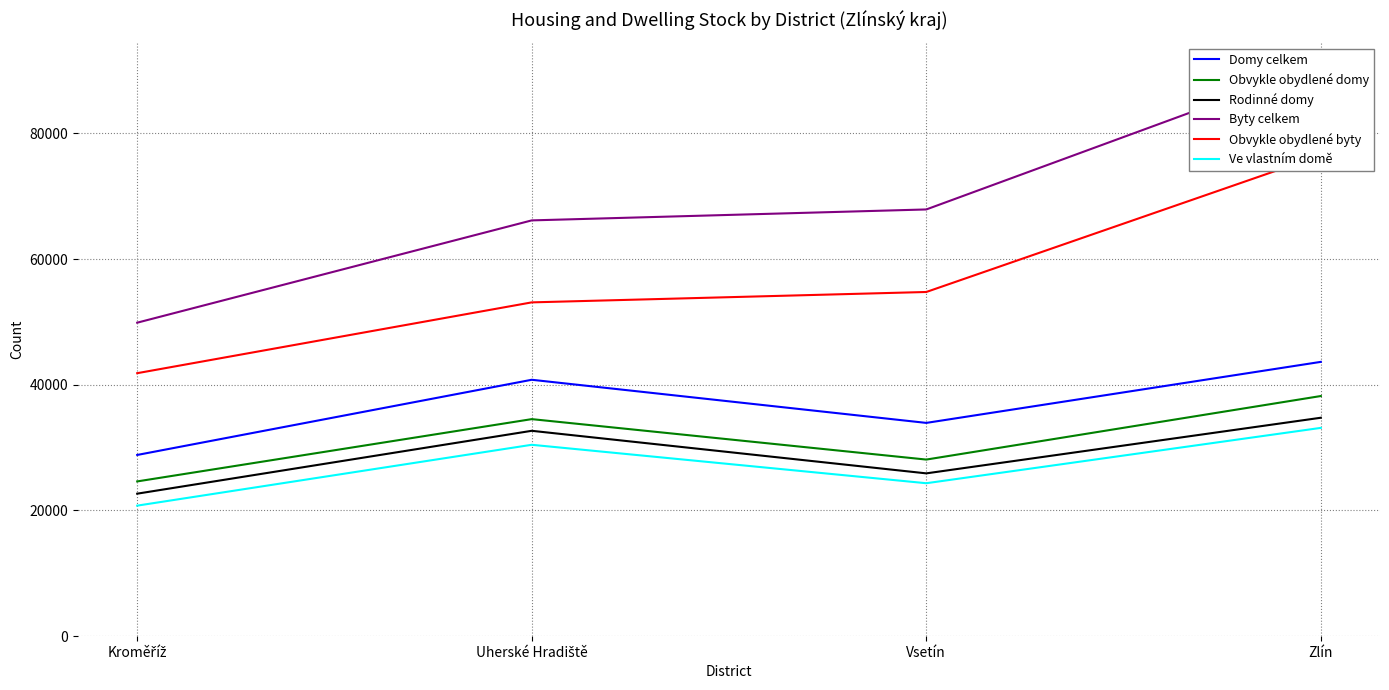

At which label does Obvykle obydlené byty first exceed 54758?

Zlín